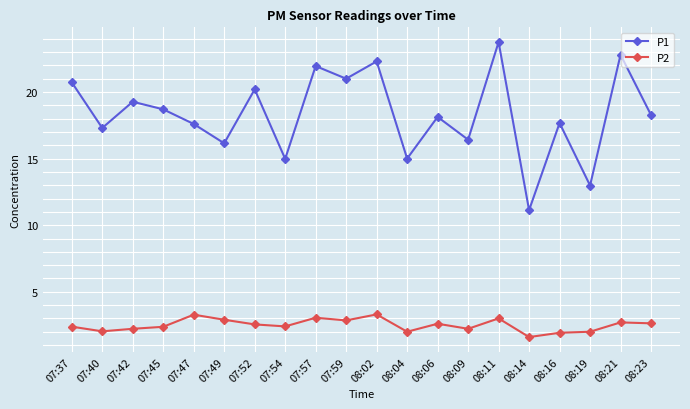

True or false: P2 and P1 intersect in this chart.

False